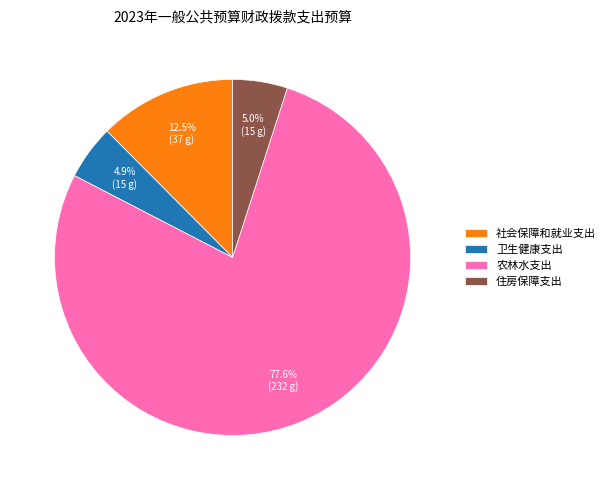

What is the majority slice?

农林水支出